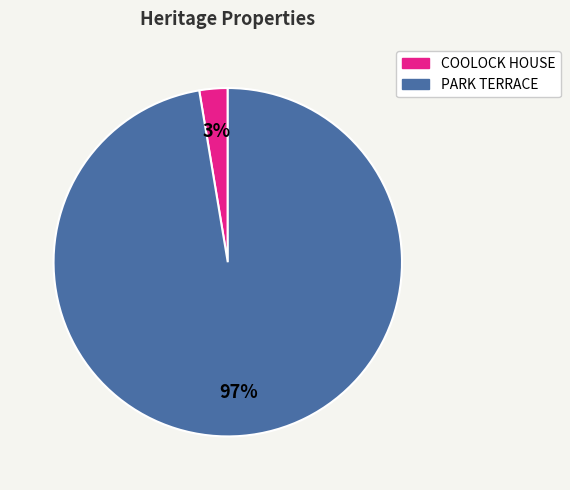

To the nearest percent, what percentage of the pie is COOLOCK HOUSE?

3%